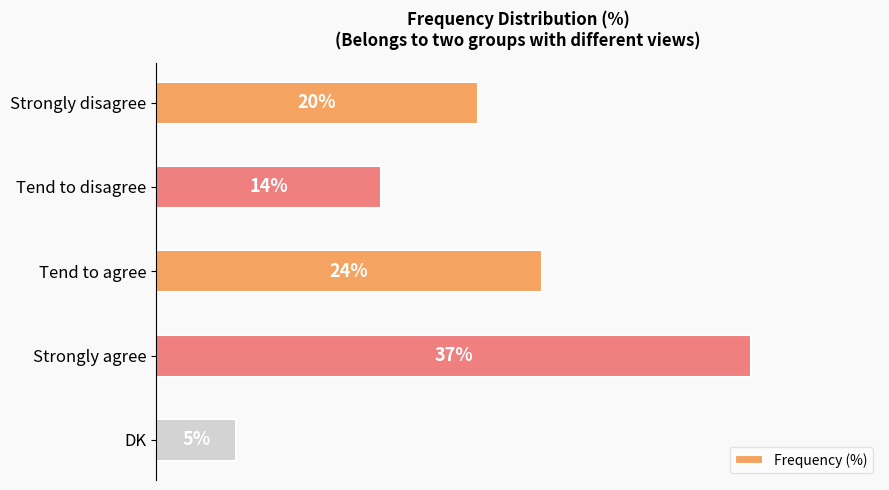

List the labels in order of value, largest first.

Strongly agree, Tend to agree, Strongly disagree, Tend to disagree, DK